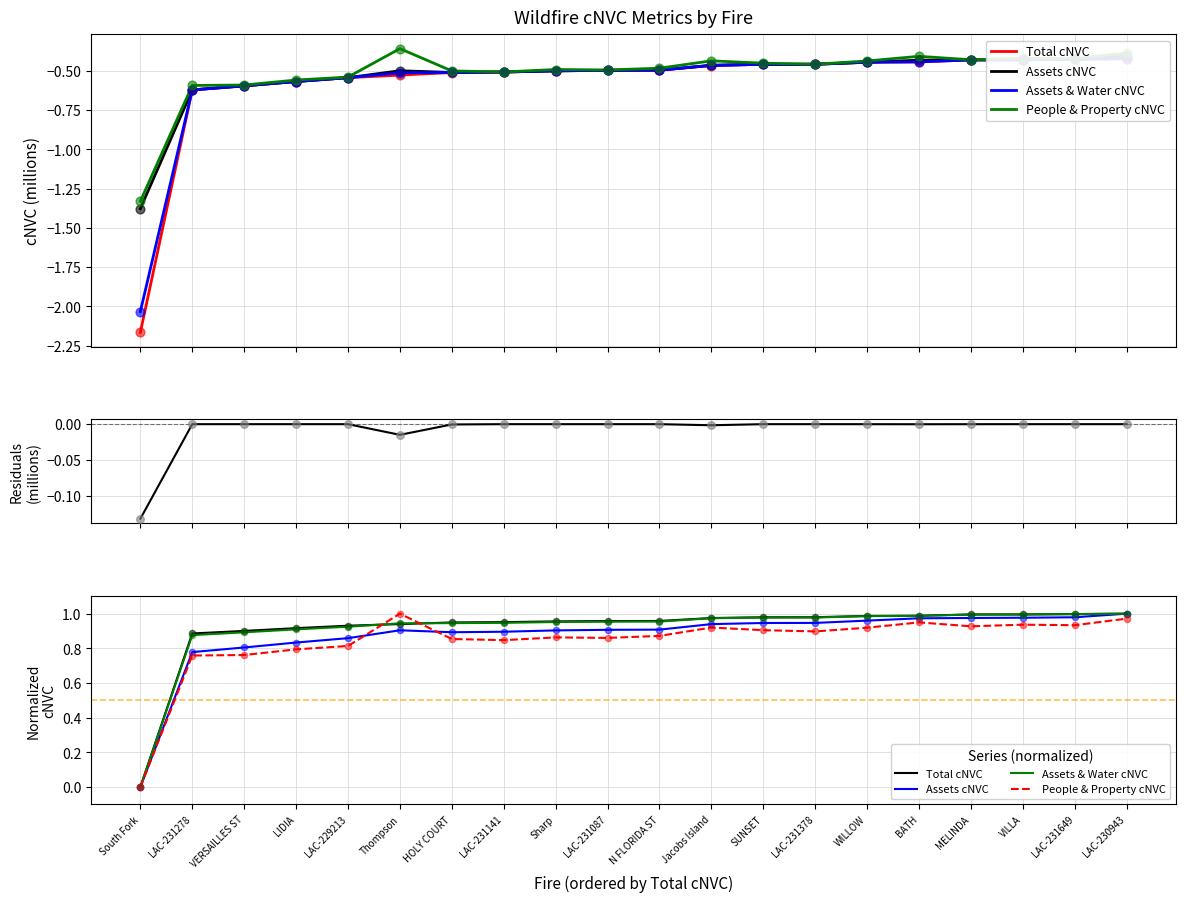

What is the total value across all series at LAC-231087?

3.7